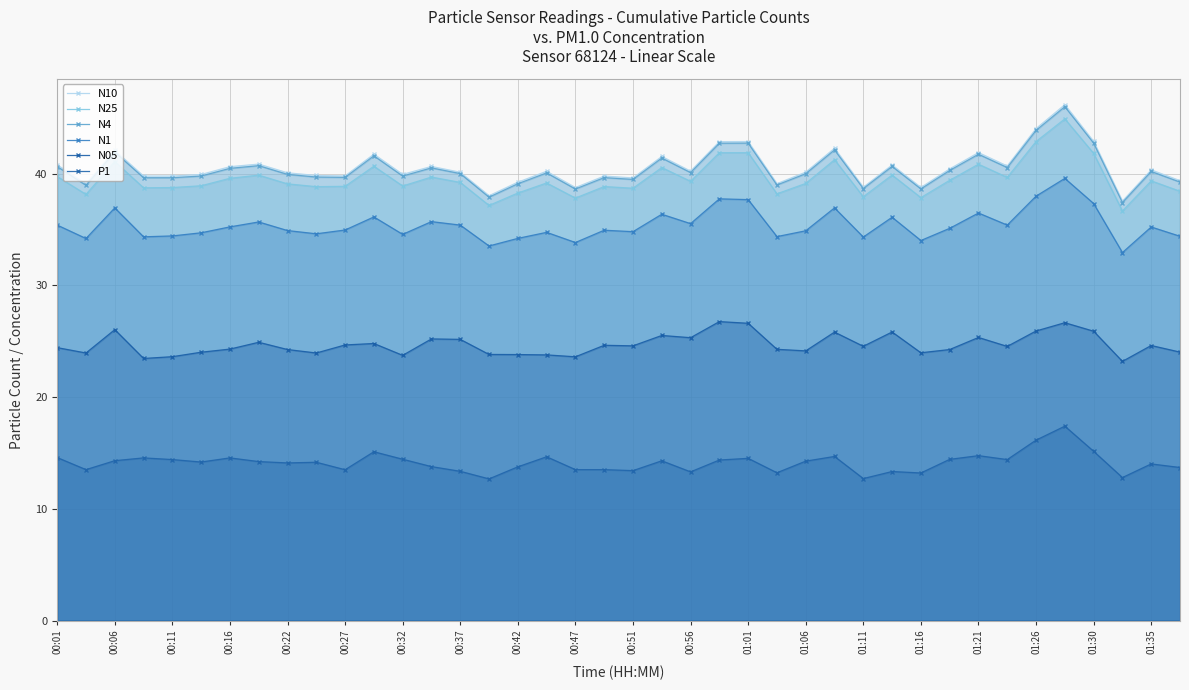

True or false: N1 and N10 intersect in this chart.

False